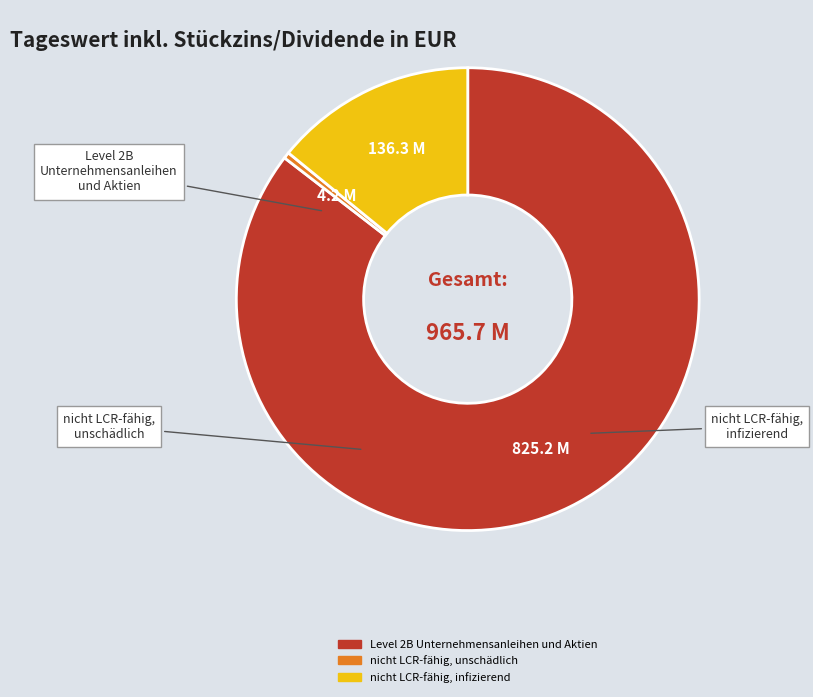

What is the majority slice?

Level 2B Unternehmensanleihen und Aktien